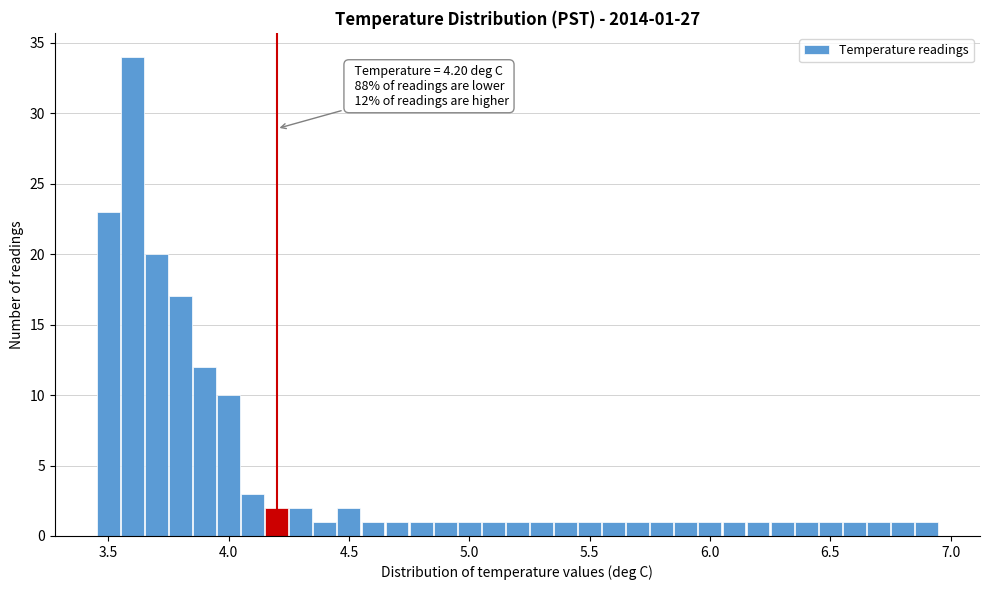

Read against the x-axis, roughly where is the centre of the tallest bar?

3.60